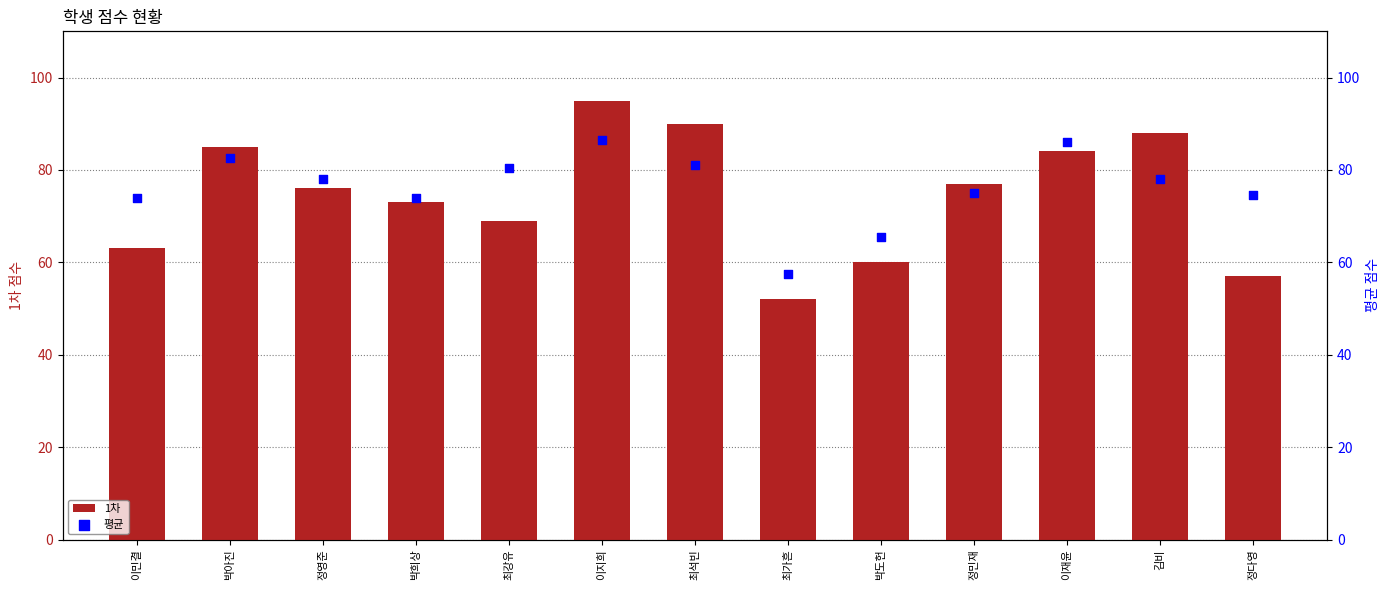

What is the total value across all series at 박희상?

147.0